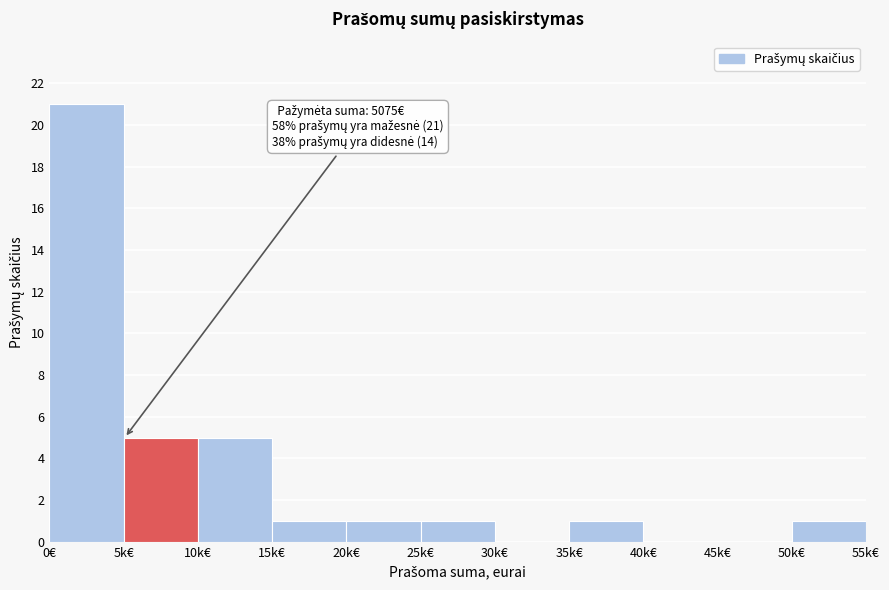

Reading left to right, extract all data points from this chart.

0€=21	5k€=5	10k€=5	15k€=1	20k€=1	25k€=1	30k€=0	35k€=1	40k€=0	45k€=0	50k€=1